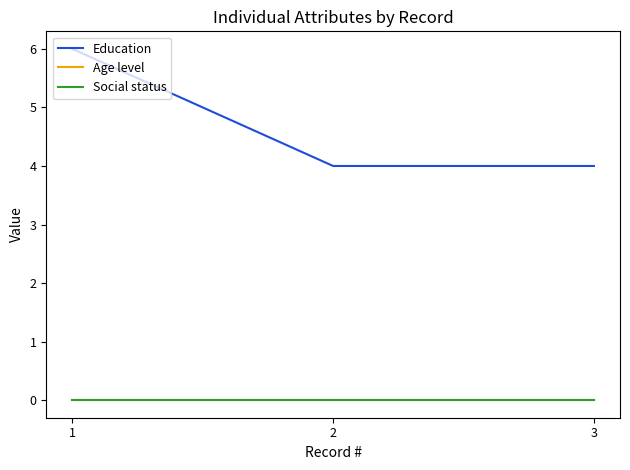

What is the lowest value of the Education series?

4